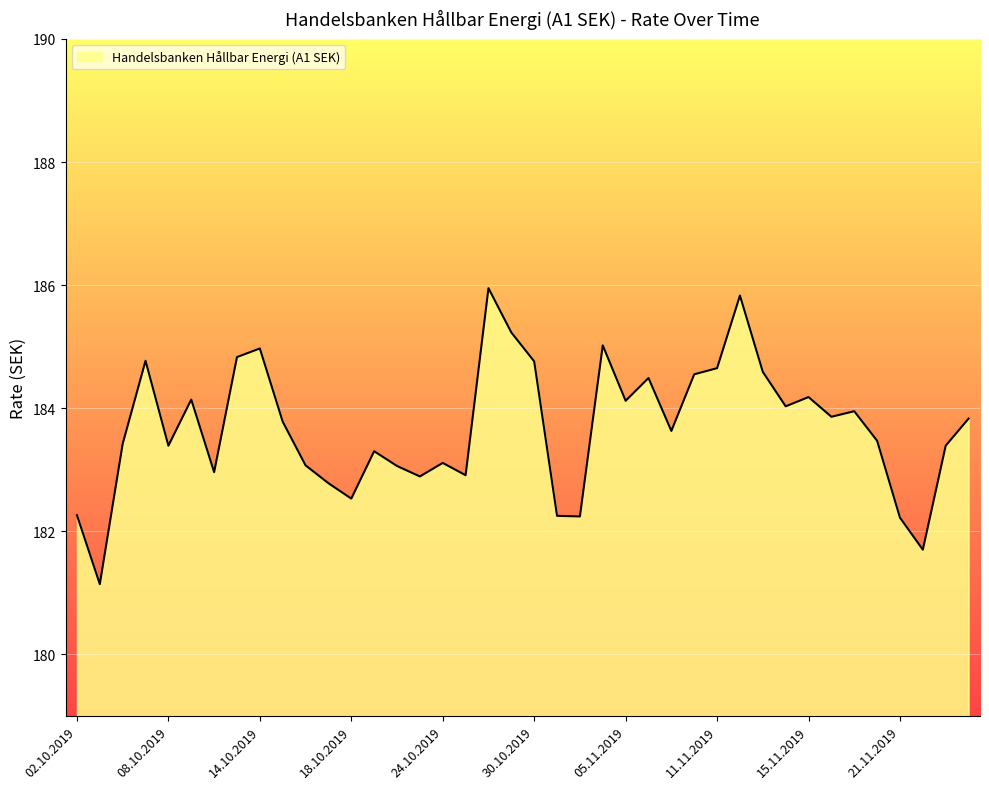

What is the difference between the maximum and minimum values?

4.8